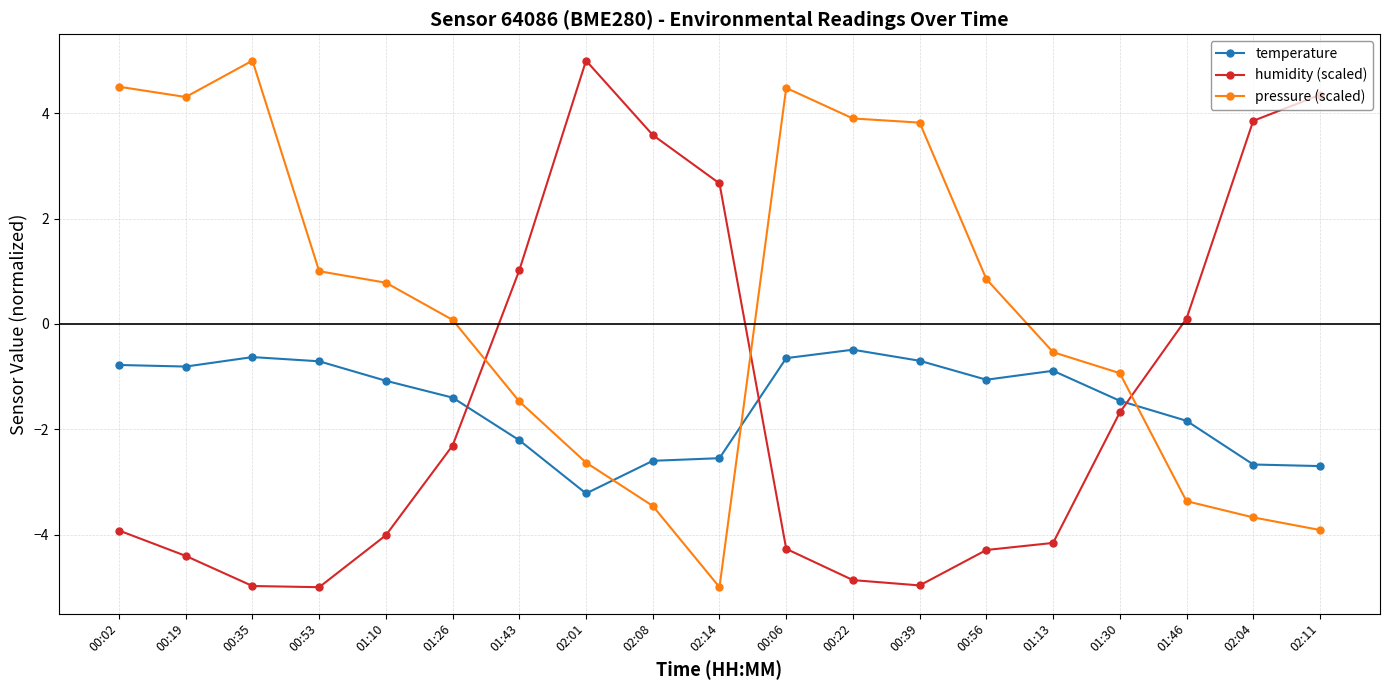

Which series changed the most between 00:35 and 01:10?

pressure (scaled)